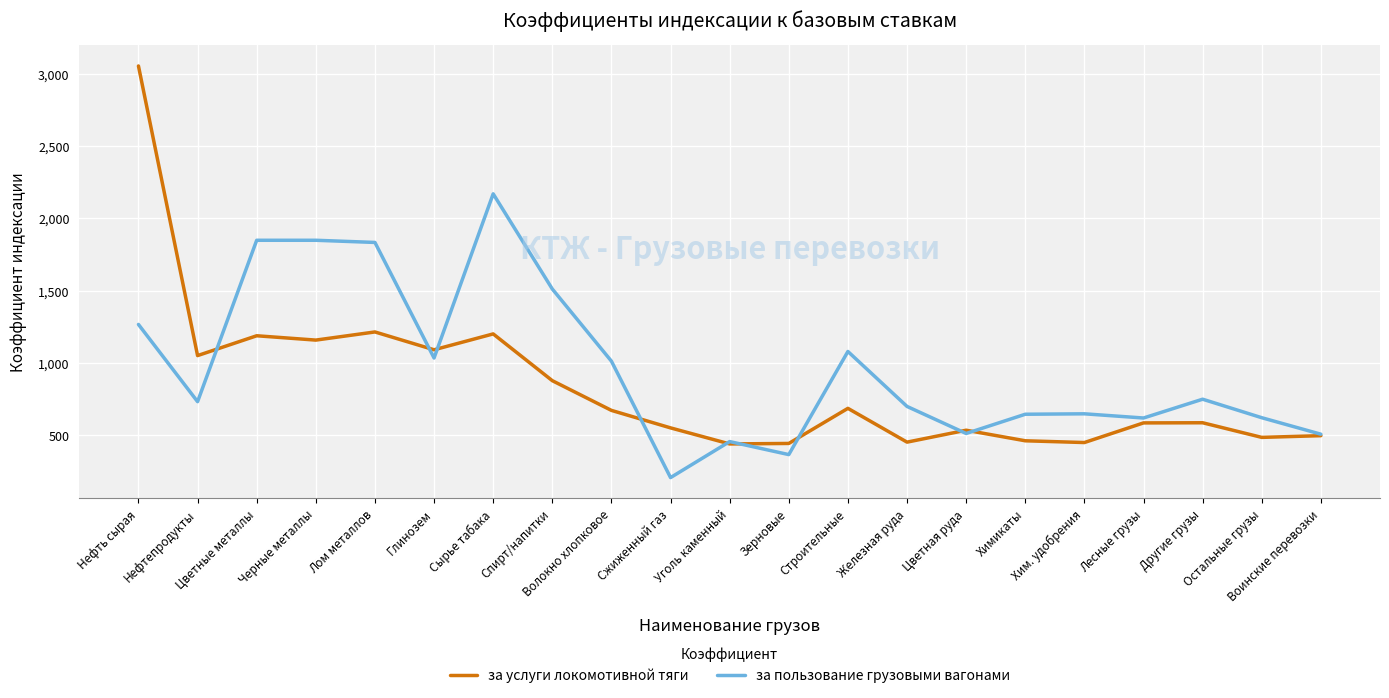

The за пользование грузовыми вагонами series shows 1034.0 at Глинозем. True or false?

True